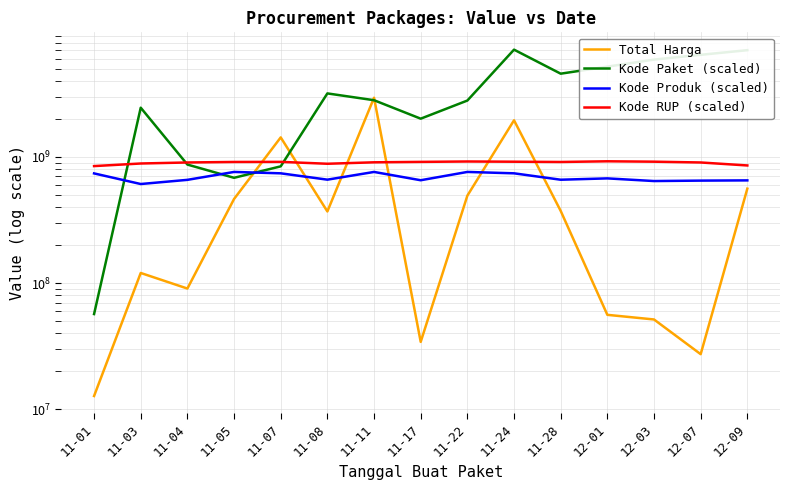

How many intersections are there between Total Harga and Kode Produk (scaled)?

6